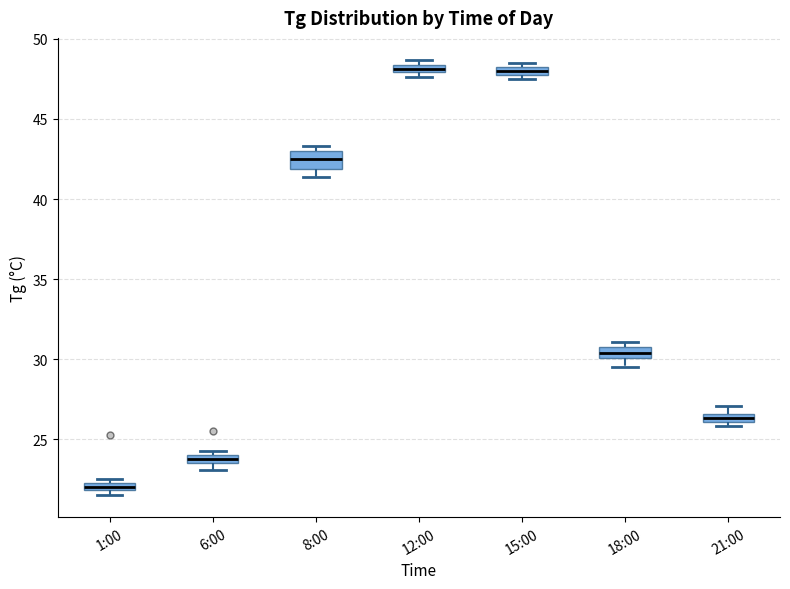

Where is the upper edge of the box for 6:00 on the y-axis? The values are not printed on the chart, so give them approximately, as read against the axis.

24.0